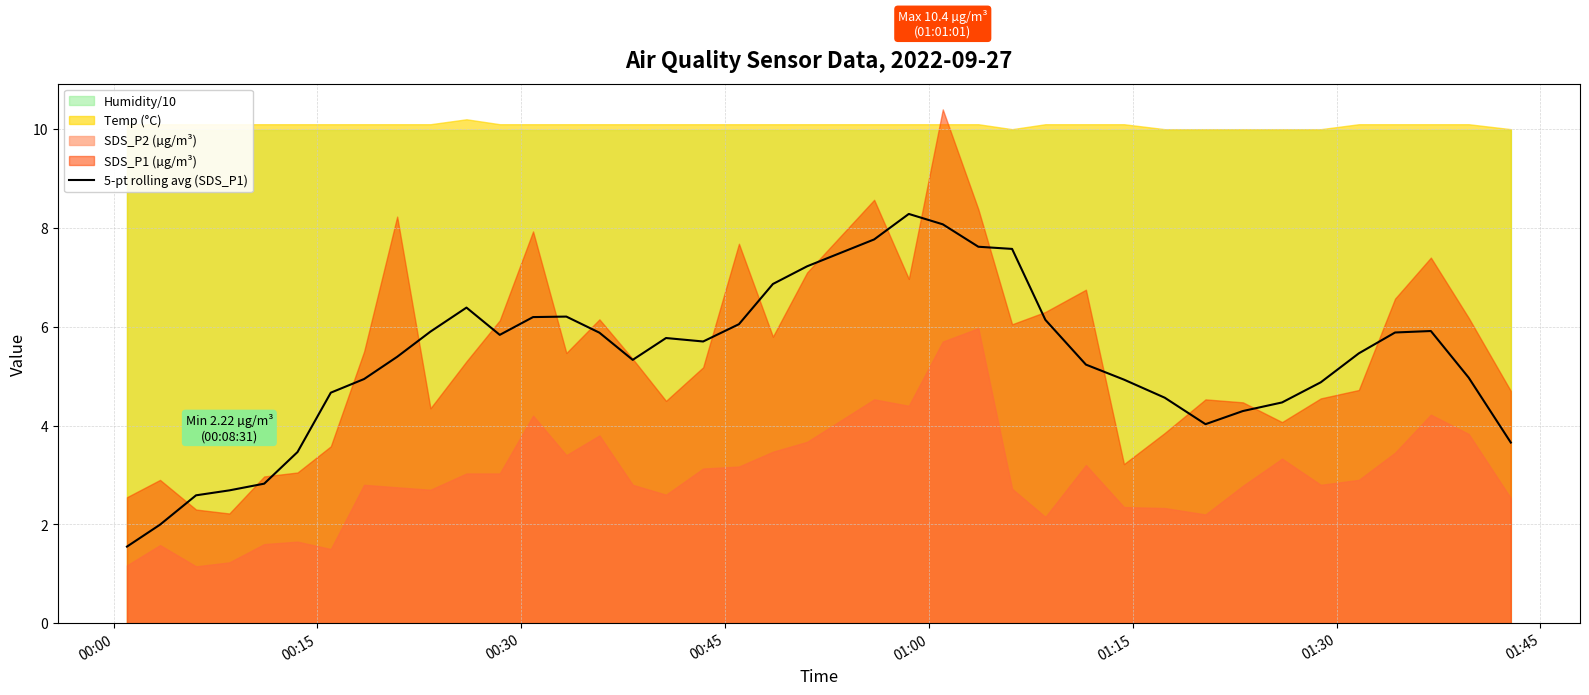

What is the lowest value of the 5-pt rolling avg (SDS_P1) series?

1.6